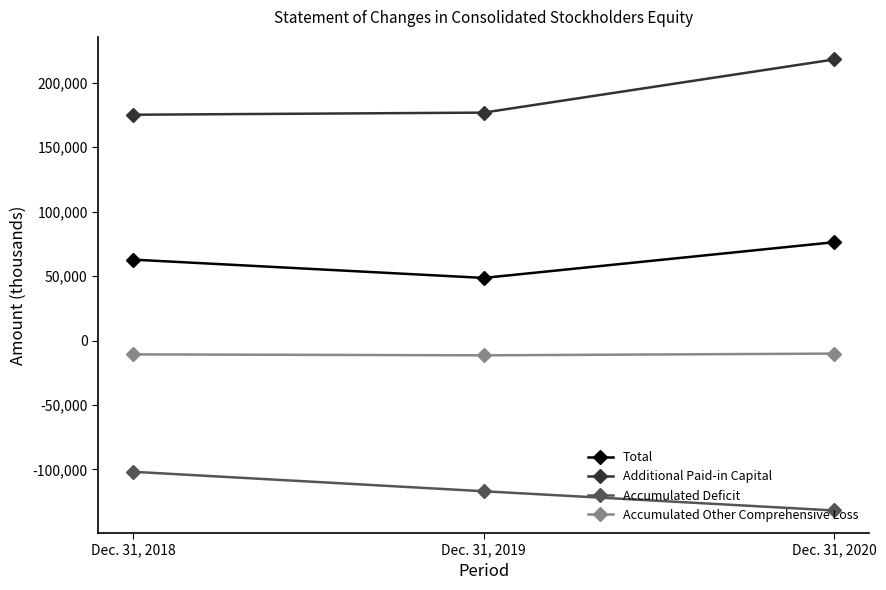

Which series changed the most between Dec. 31, 2018 and Dec. 31, 2019?

Accumulated Deficit